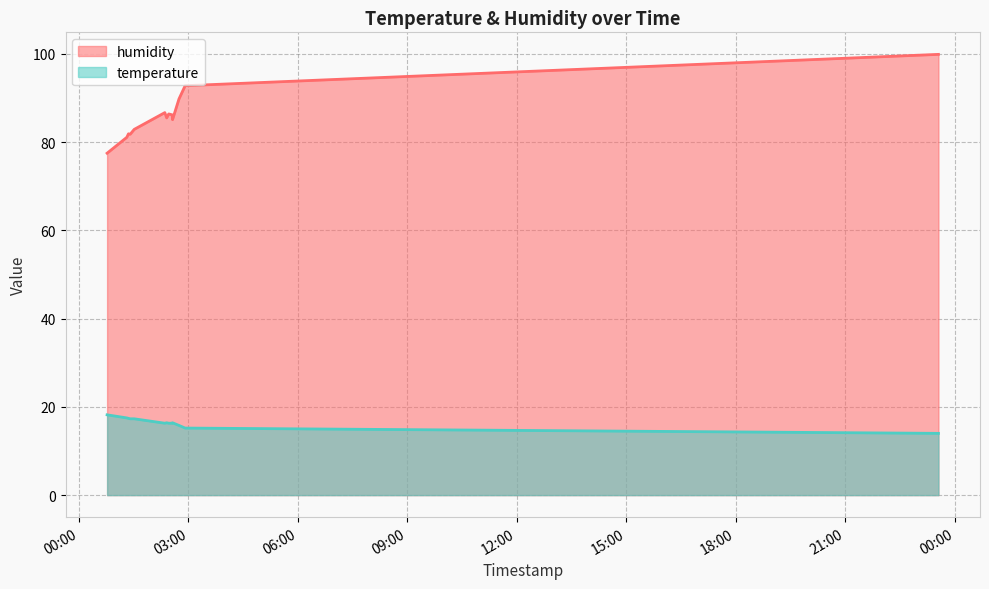

Which series changed the most between 2023-07-13T02:24:17 and 2023-07-13T02:54:39?

humidity